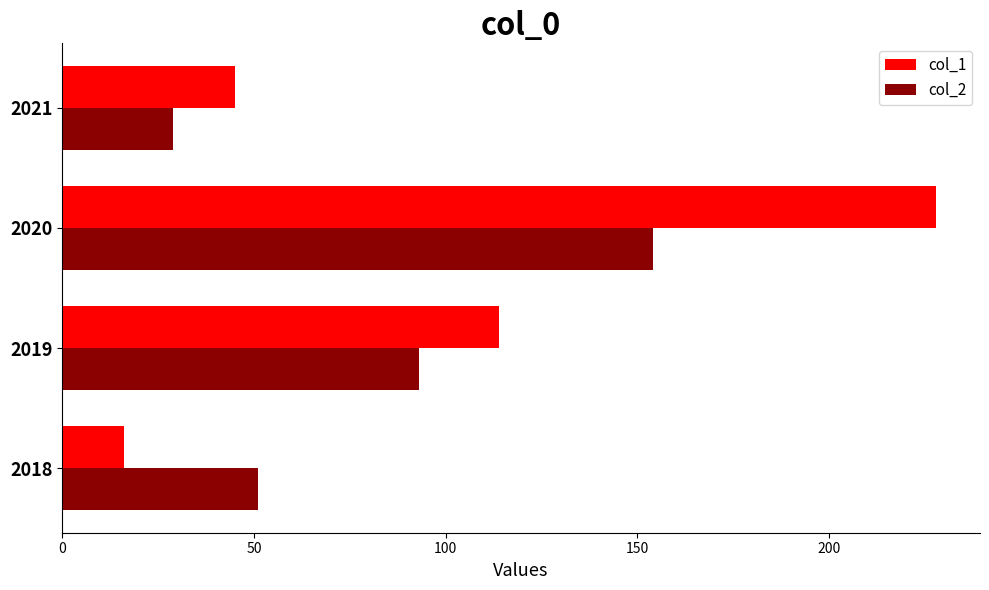

Which label corresponds to the largest value in the chart?

2020